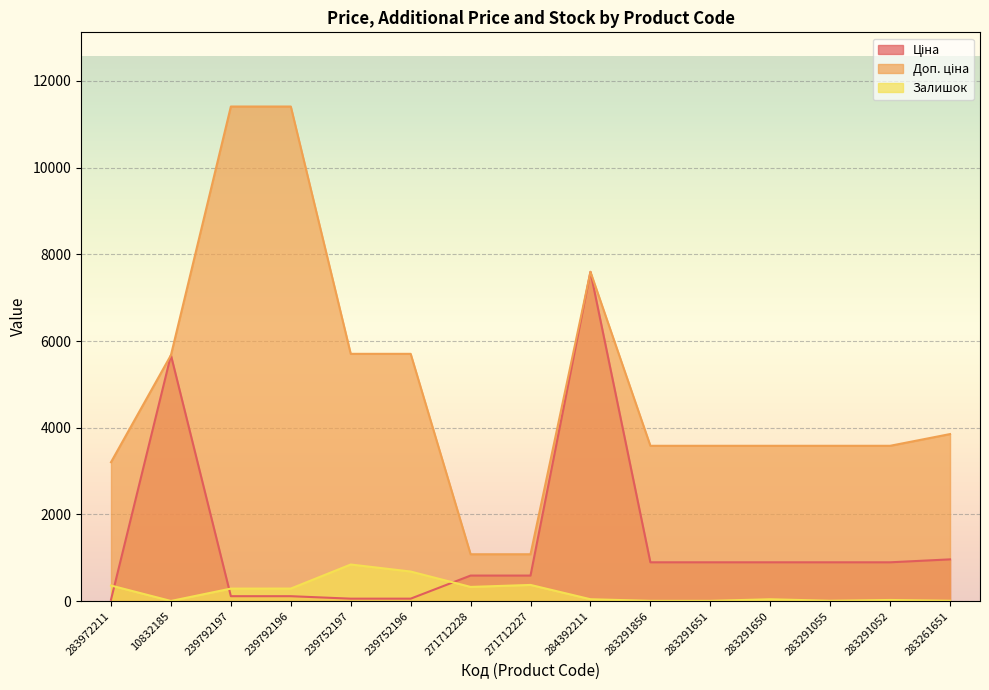

What position from the left is 239752196?

6